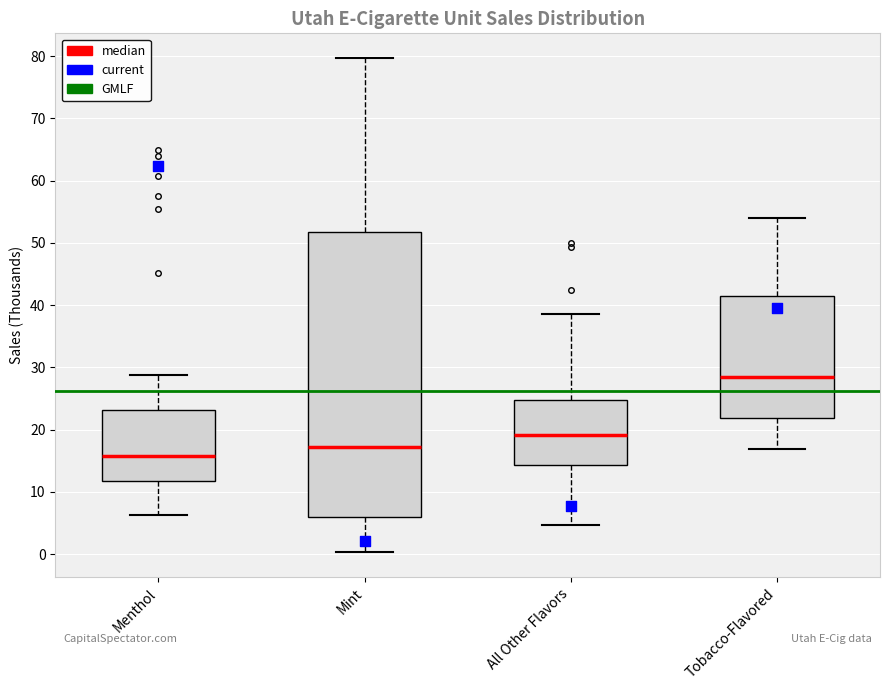

Which box has the highest median line?

Tobacco-Flavored